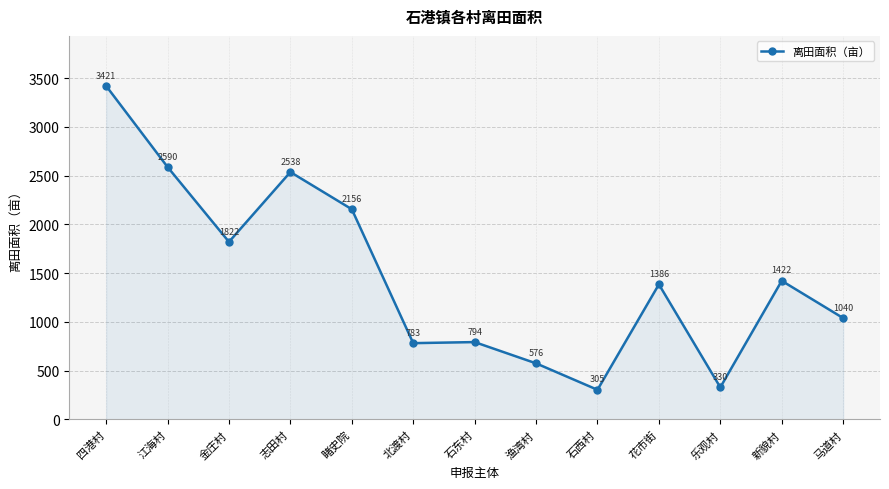

What is the sum of all values?

19163.1